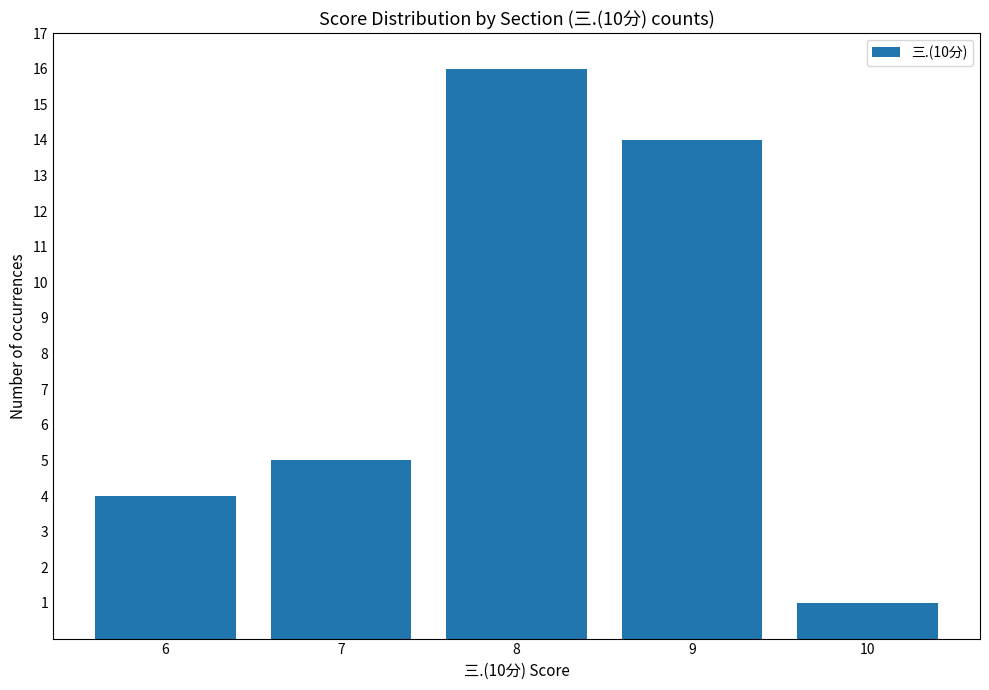

How many bars are there in total?

5